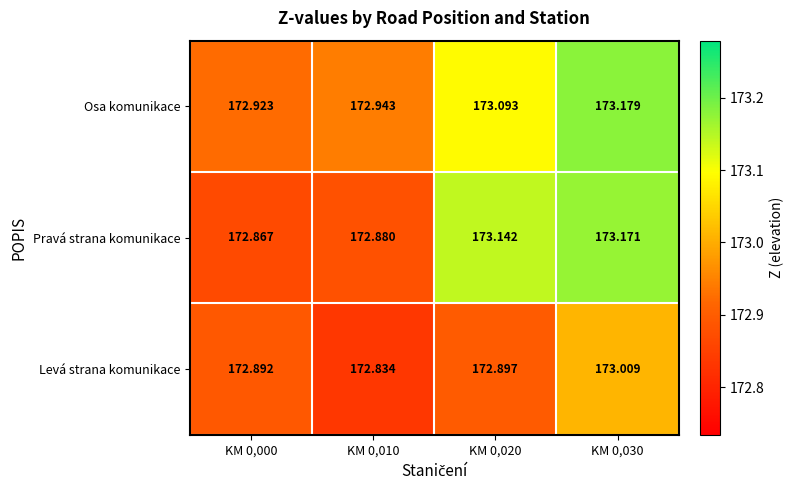

What is the maximum value shown in the chart?

173.2